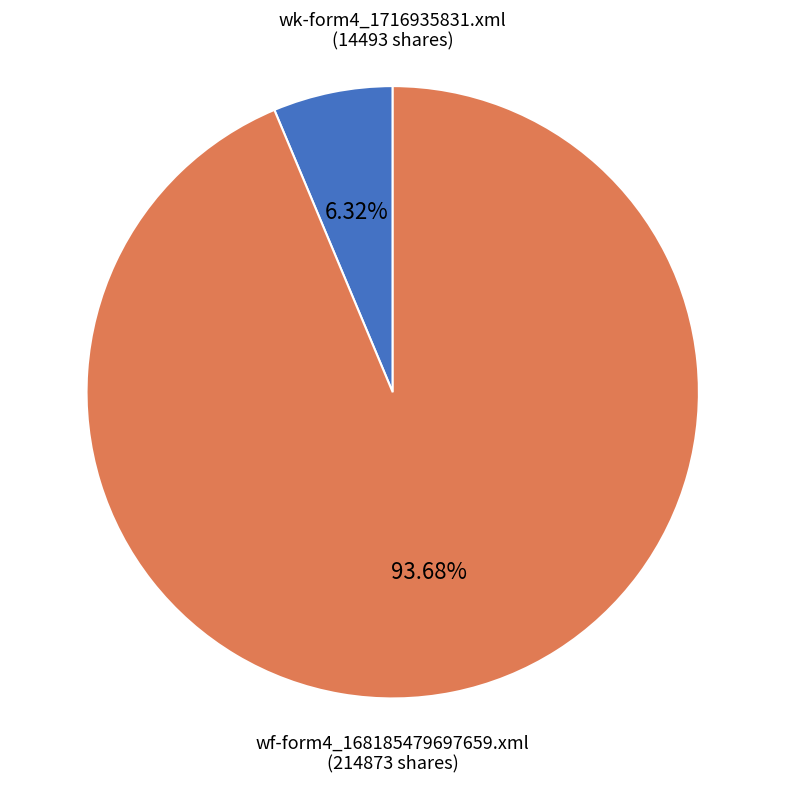

Between wk-form4_1716935831.xml and wf-form4_168185479697659.xml, which is larger?

wf-form4_168185479697659.xml